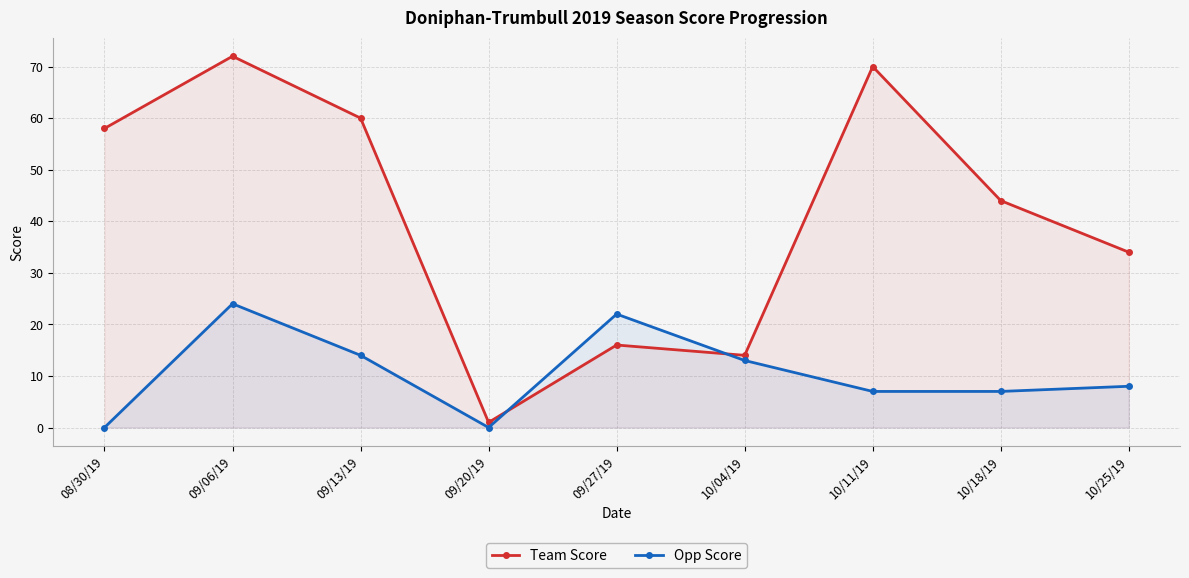

What is the label of the 8th point from the left?

10/18/19